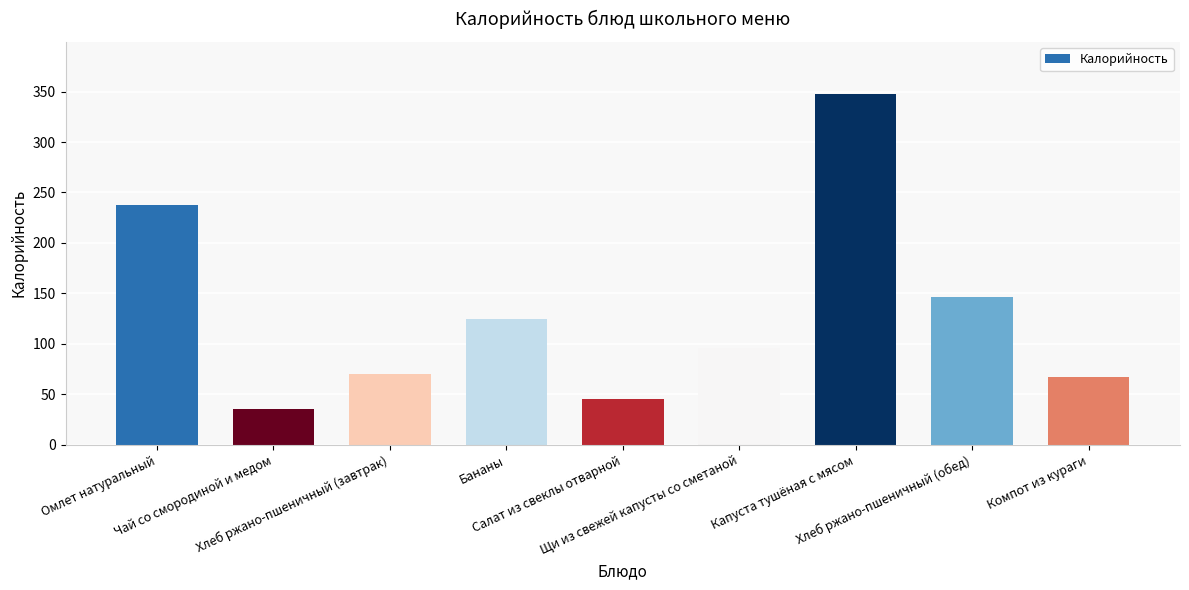

Reading left to right, what are all the values shown in this chart?

Омлет натуральный=237.3	Чай со смородиной и медом=35.0	Хлеб ржано-пшеничный (завтрак)=70.3	Бананы=124.3	Салат из свеклы отварной=45.7	Щи из свежей капусты со сметаной=96.1	Капуста тушёная с мясом=347.1	Хлеб ржано-пшеничный (обед)=146.7	Компот из кураги=66.9